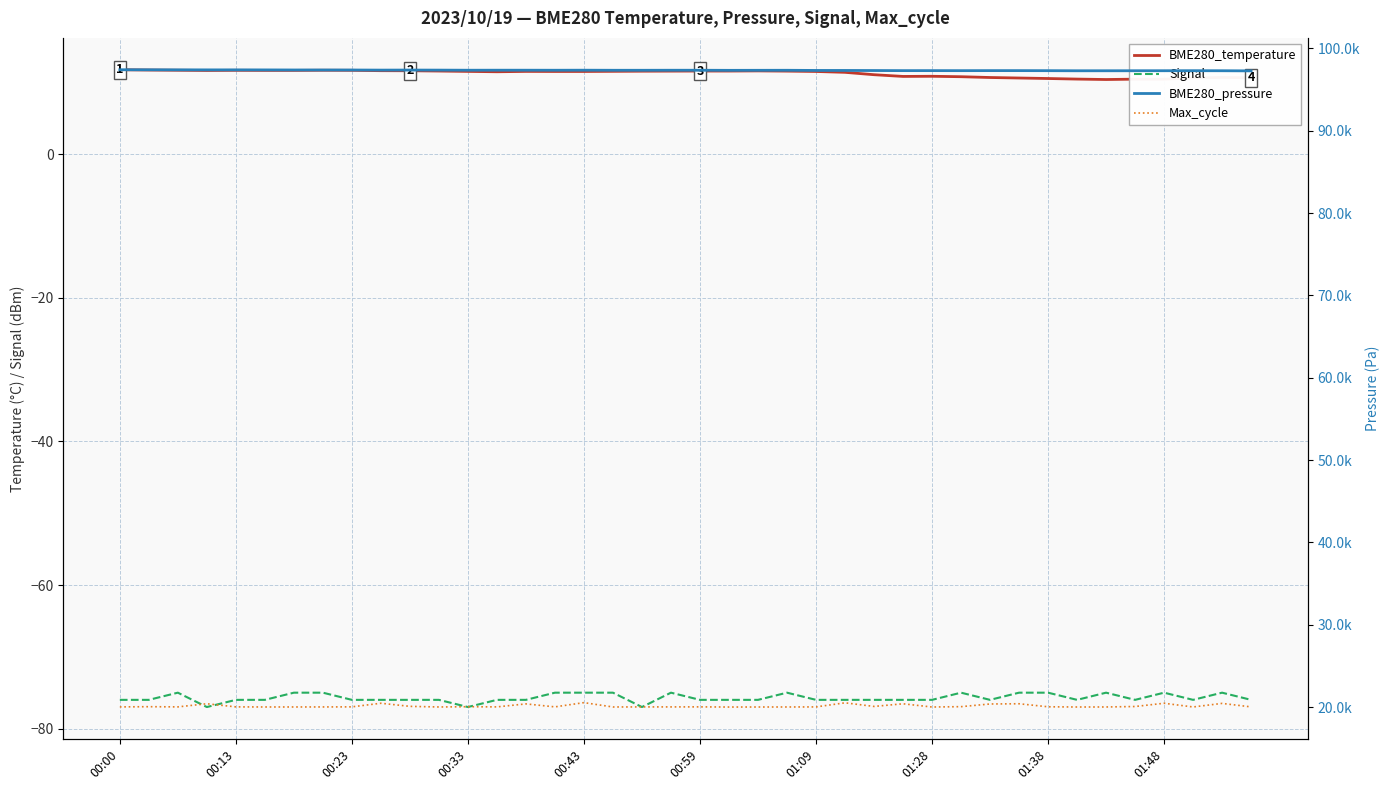

Where is the first local minimum for BME280_temperature?

00:33